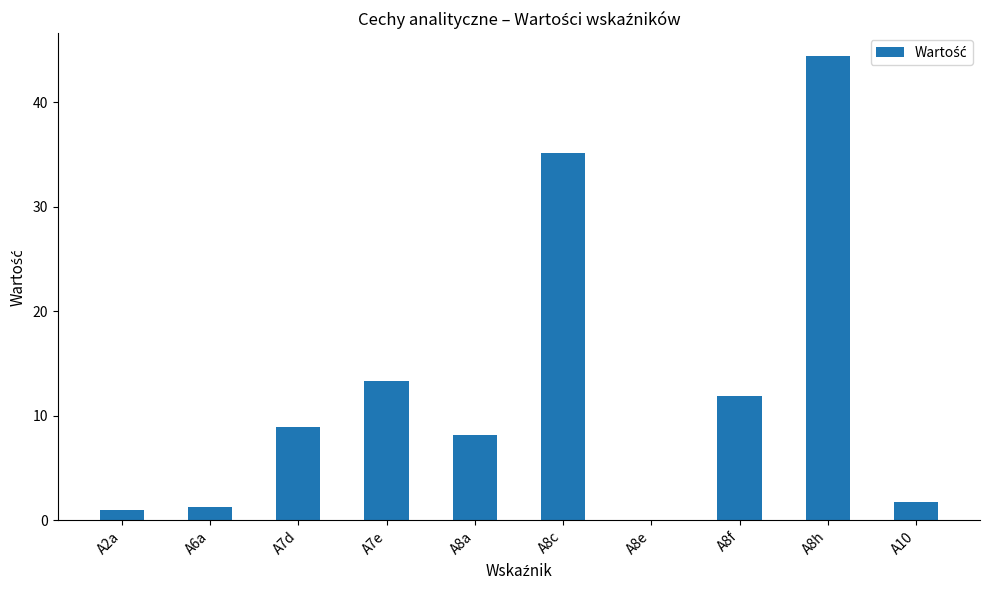

At which category does the chart reach its peak across all series?

A8h